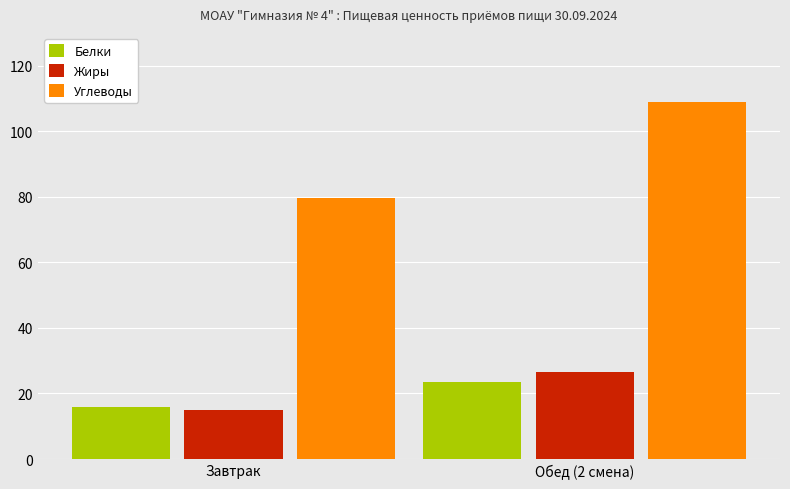

True or false: Белки has a value of 23.5 at Обед (2 смена).

True